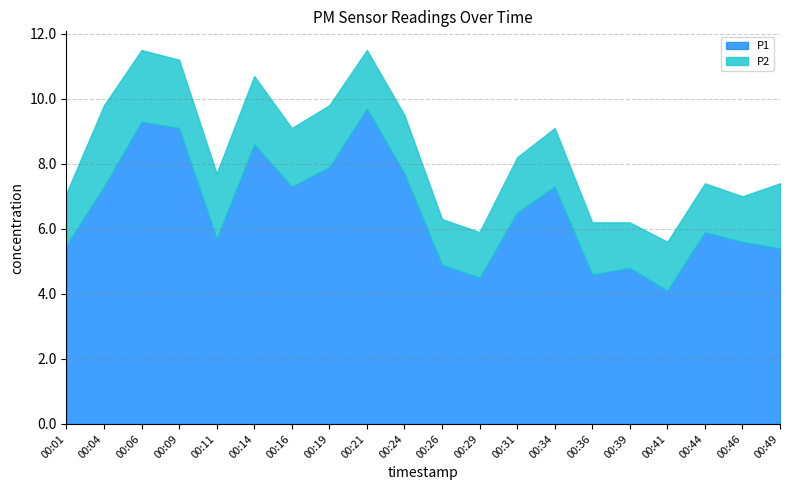

What is the value of the P1 point at the 13th from the left?

6.5